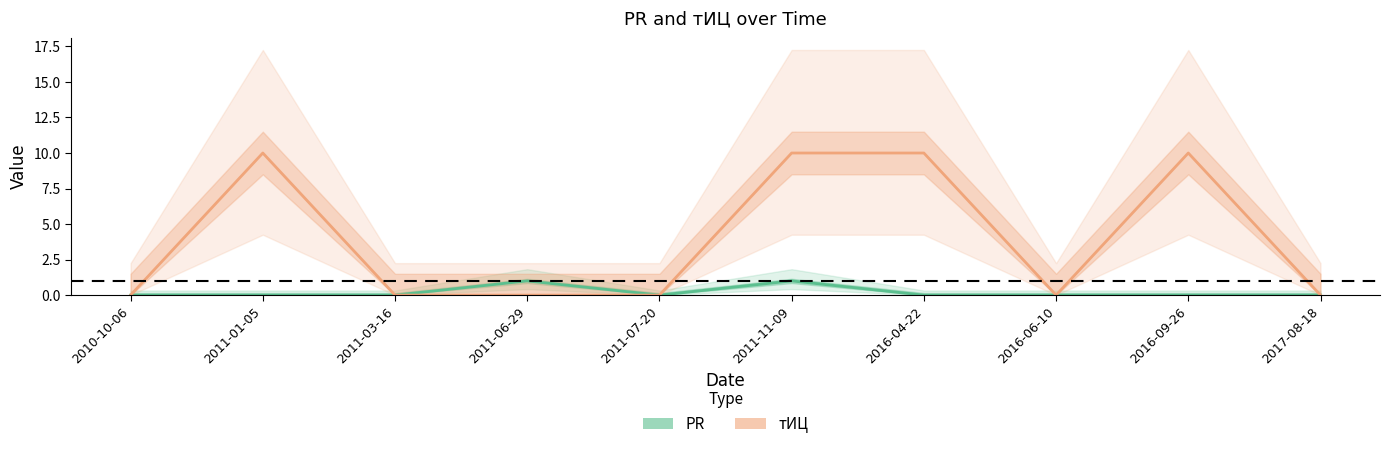

In PR, how many points are lower than both neighbors (excluding endpoints)?

1